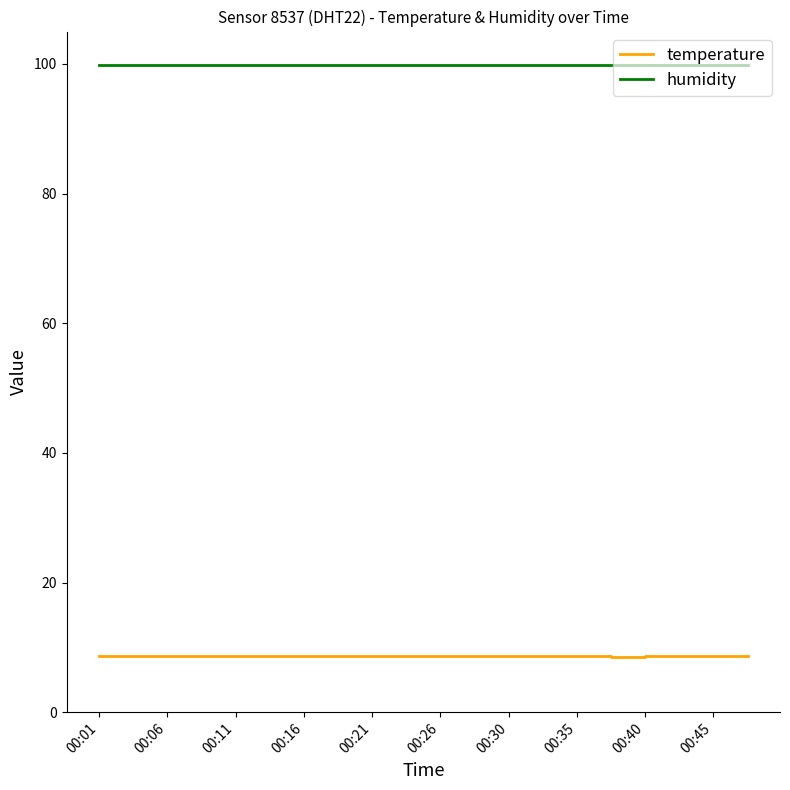

Which series has the largest total across all categories?

humidity